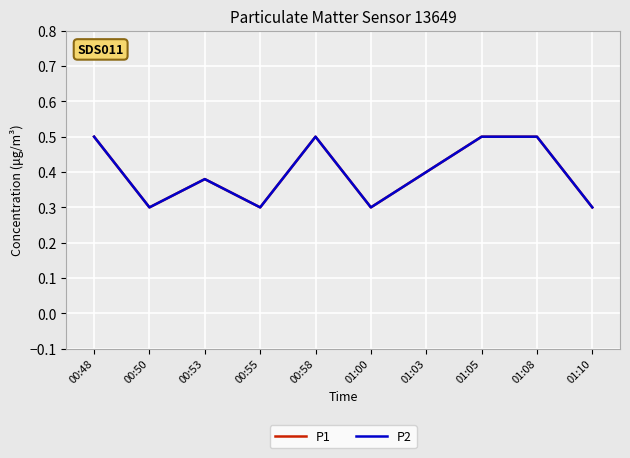

Between 00:58 and 01:10, which series saw the biggest shift?

P1